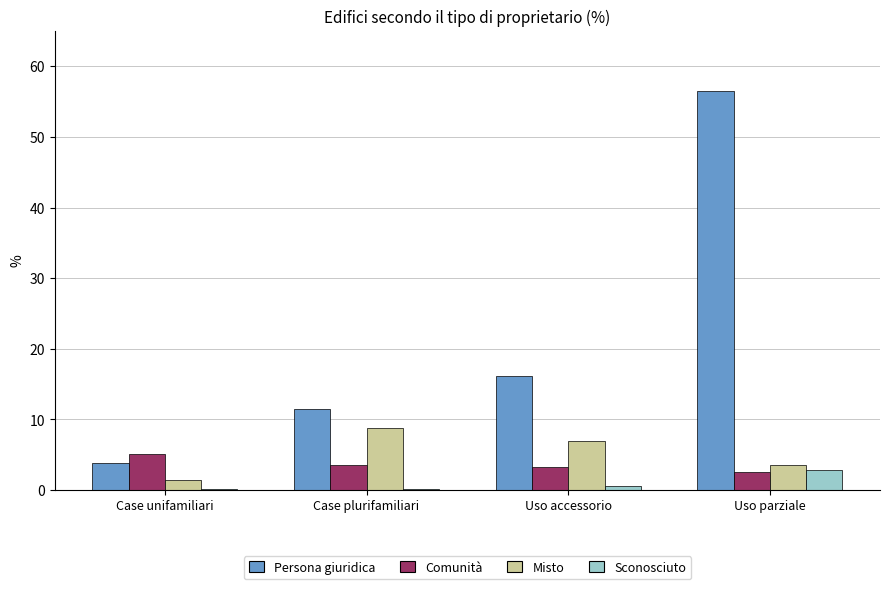

Count the number of data series in this chart.

4